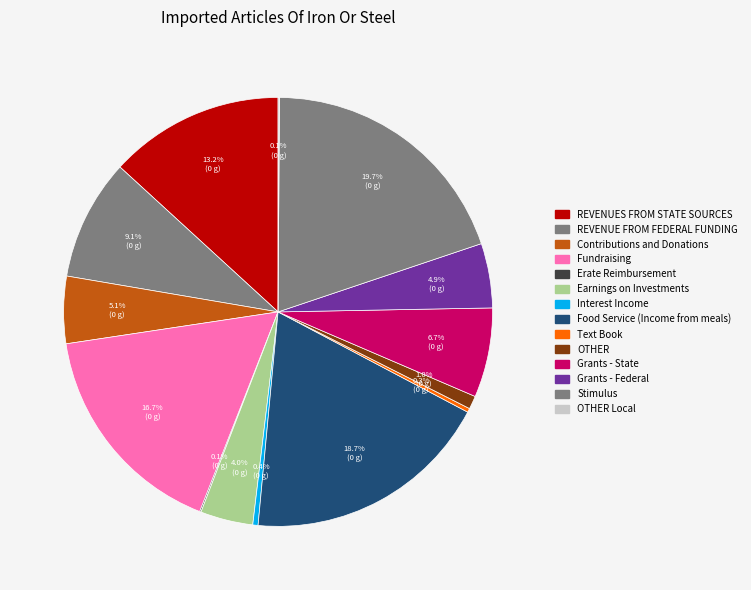

Which slice is the largest?

Stimulus